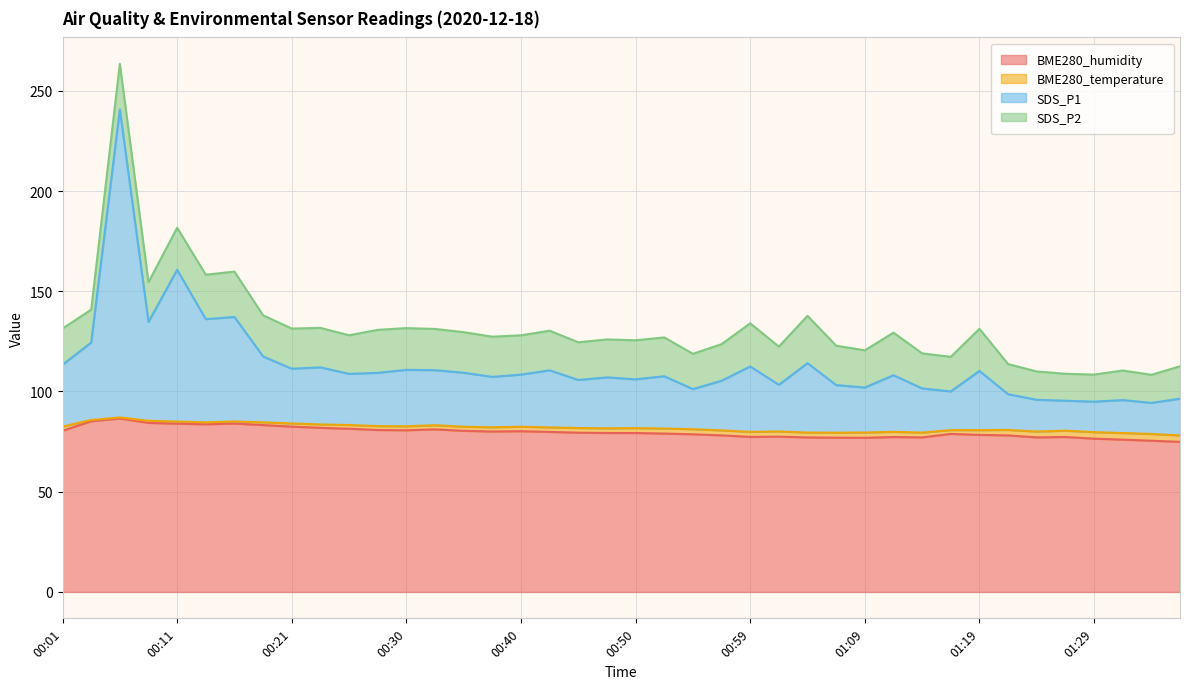

The value of BME280_humidity at 01:09 is 121.2. True or false?

False